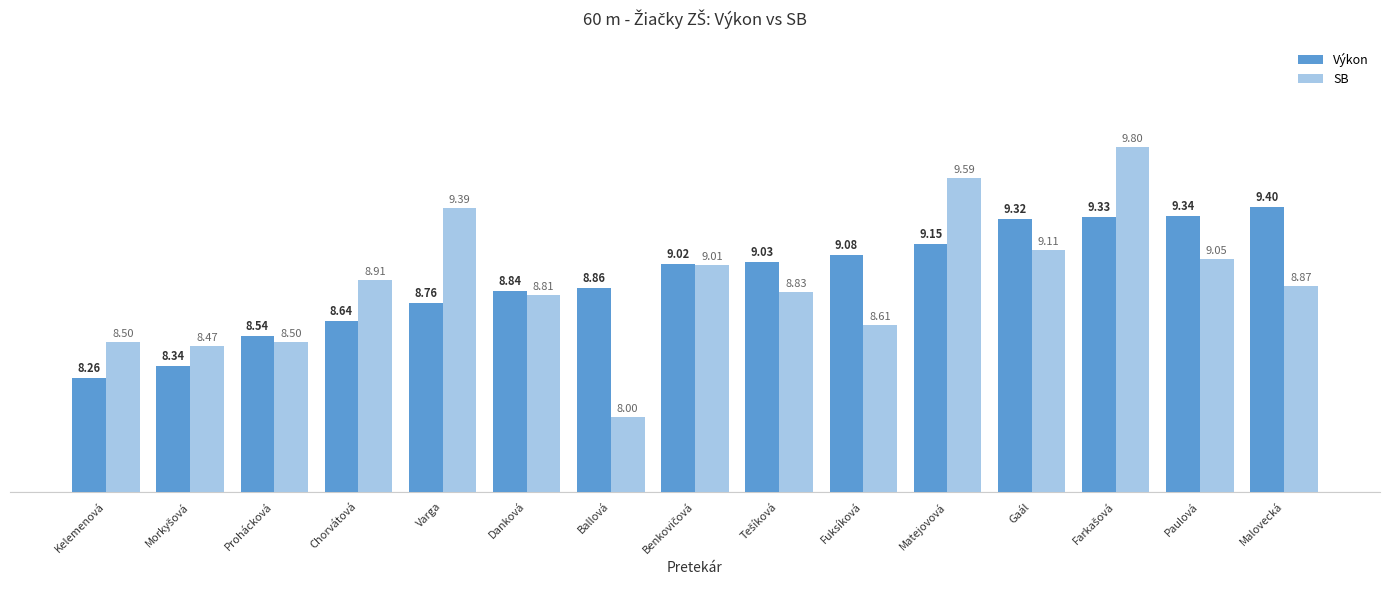

At which label does SB reach its minimum?

Ballová